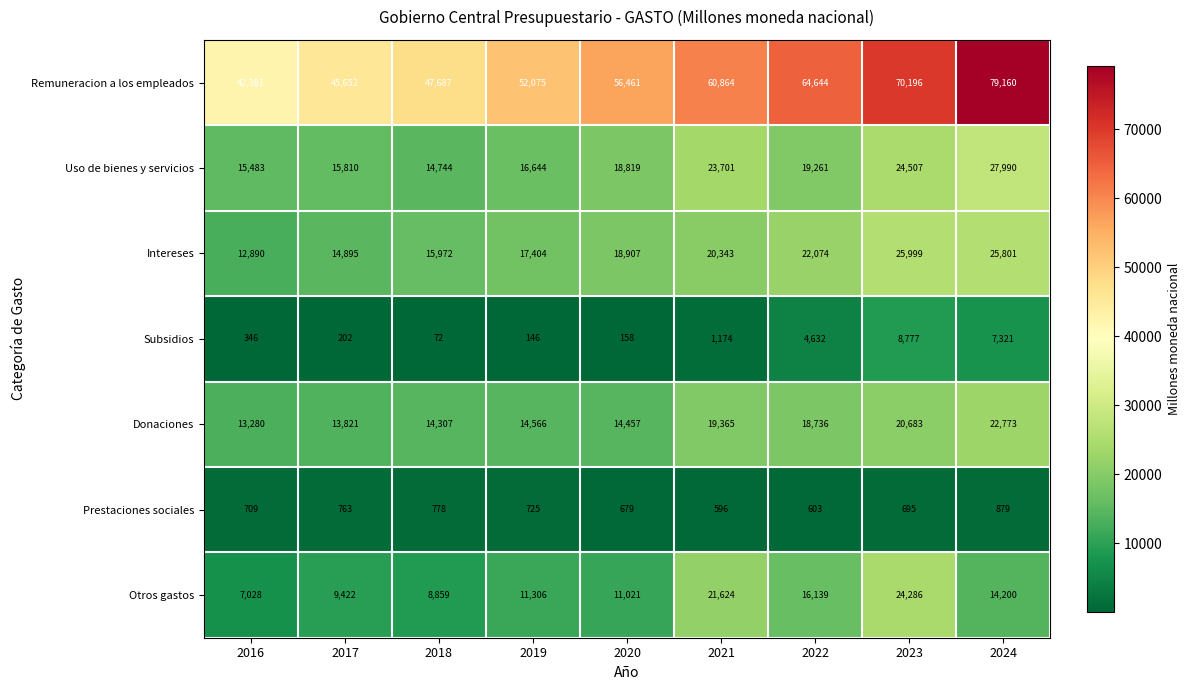

What is the difference between the second highest and minimum values in the Remuneracion a los empleados series?

27815